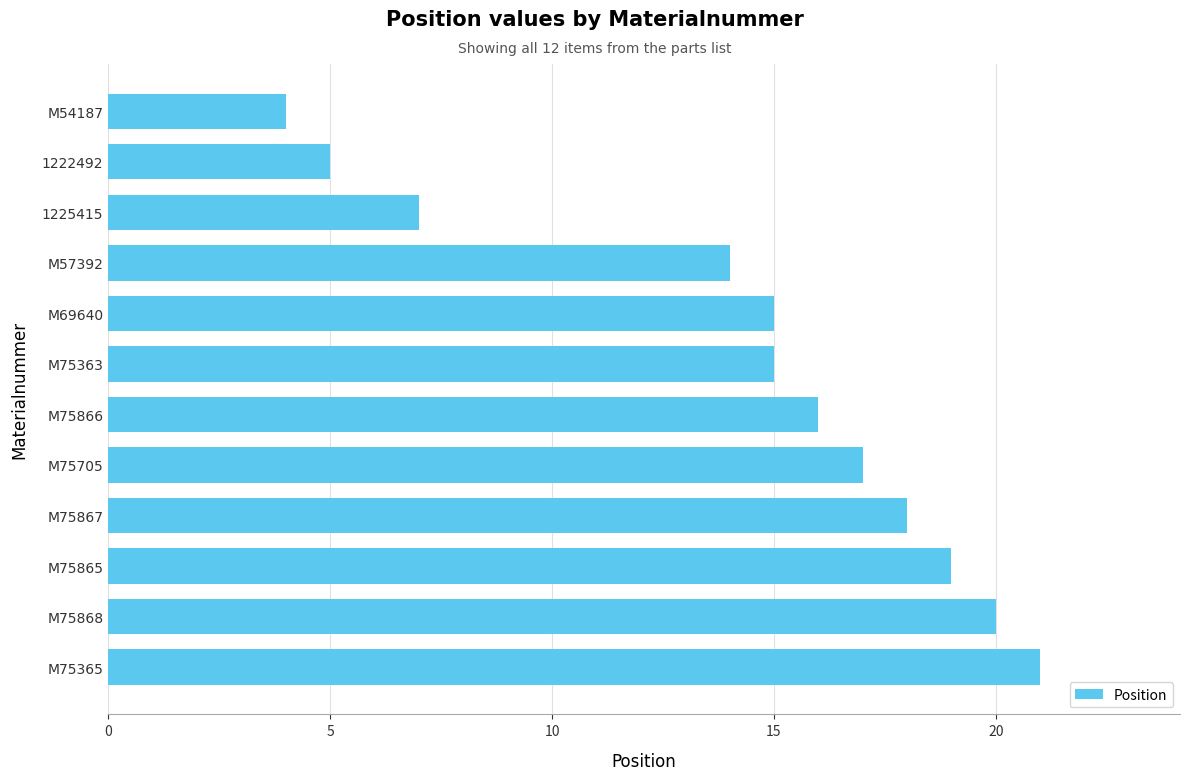

What is the difference between the maximum and minimum values?

17